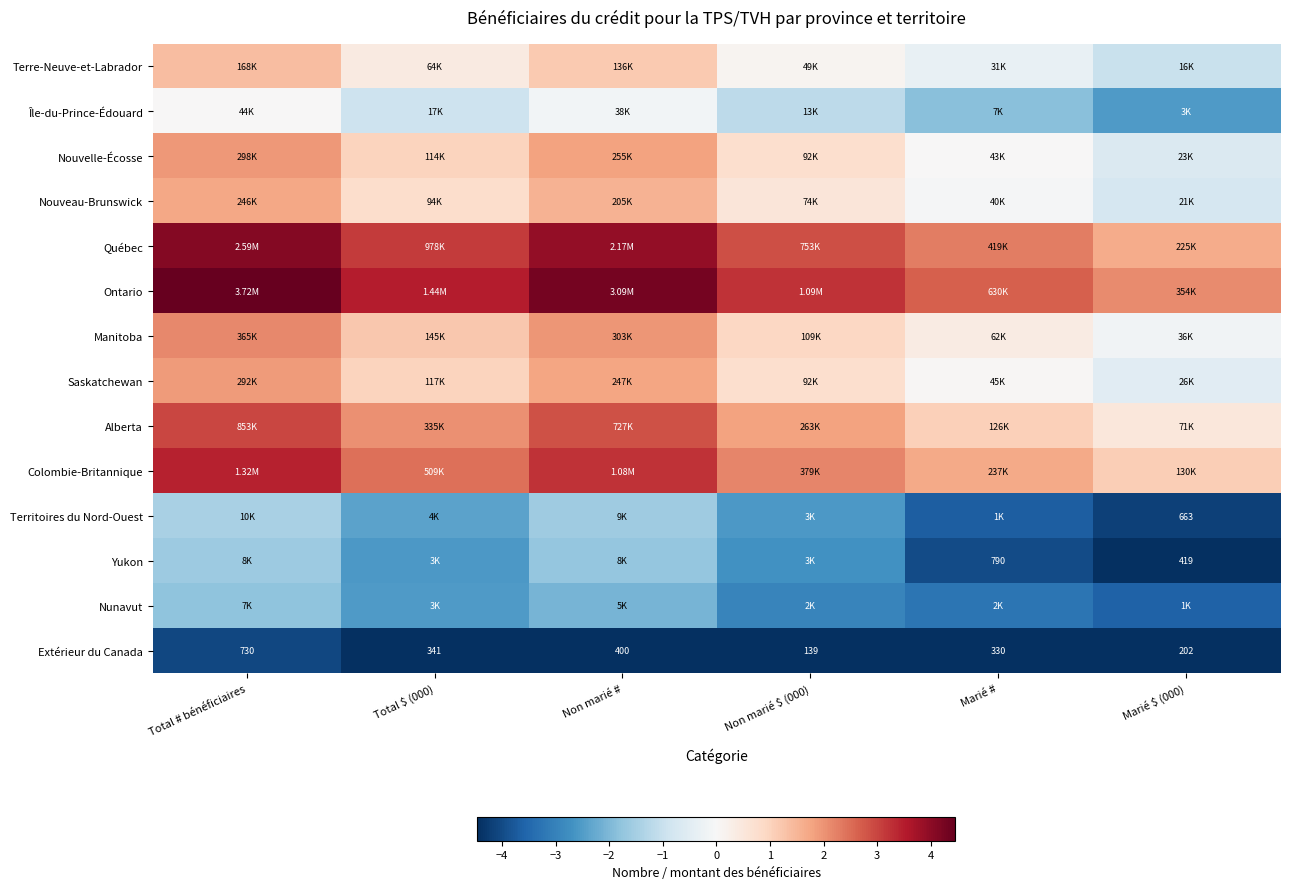

What is the total value across all series at Total # bénéficiaires?

15.1